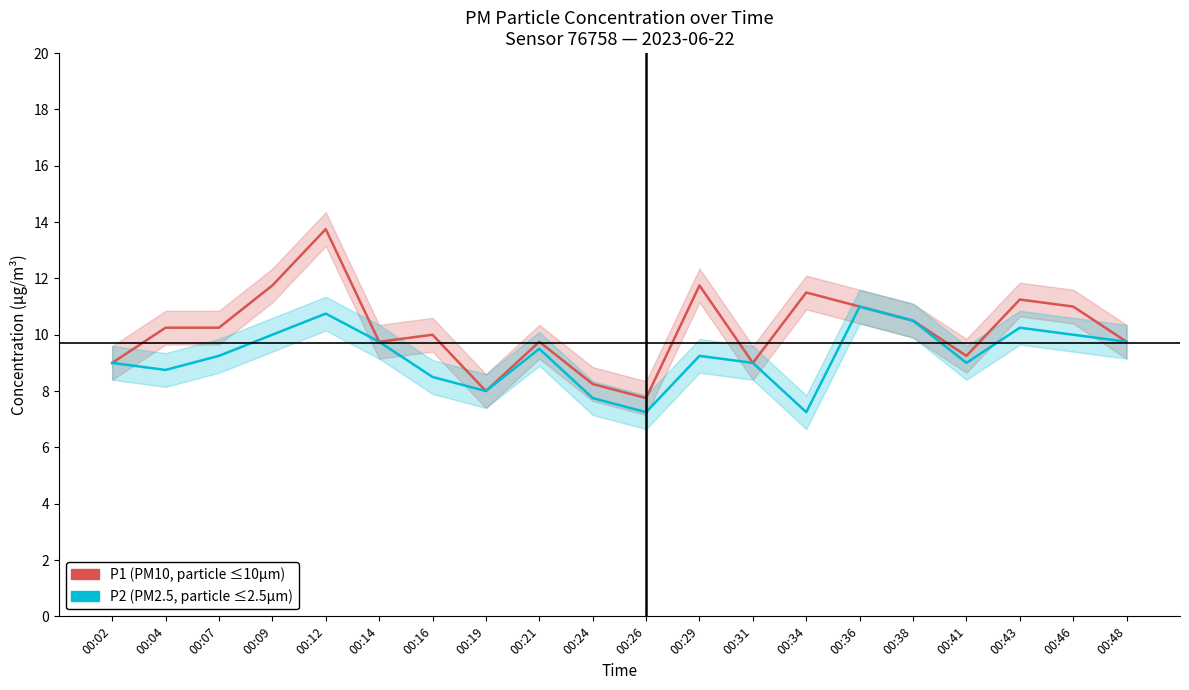

What is the spread (max minus min) of values at 00:07?

1.0